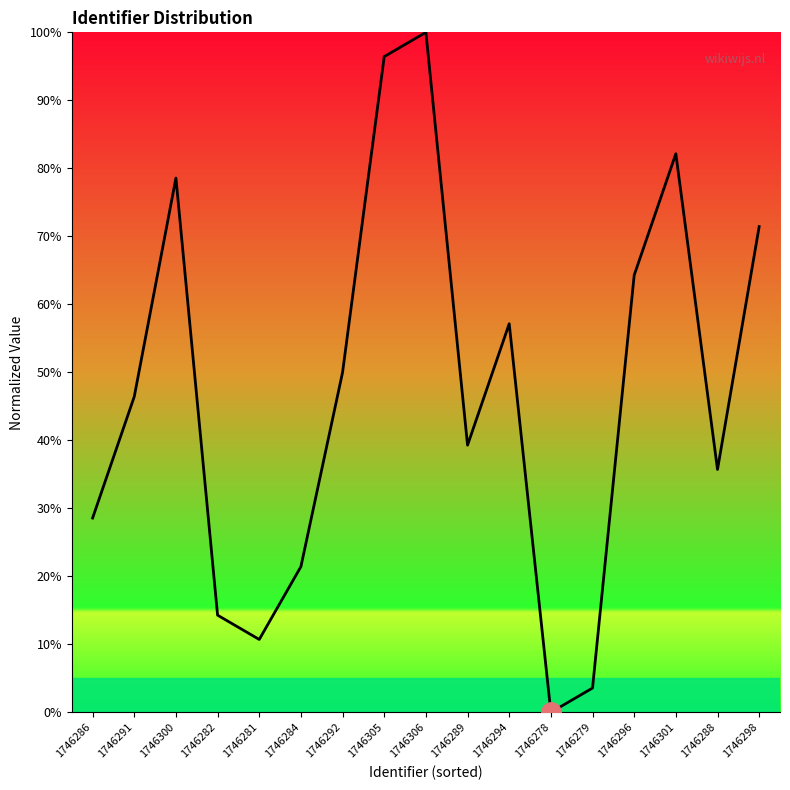

Where is the first local minimum?

1746281